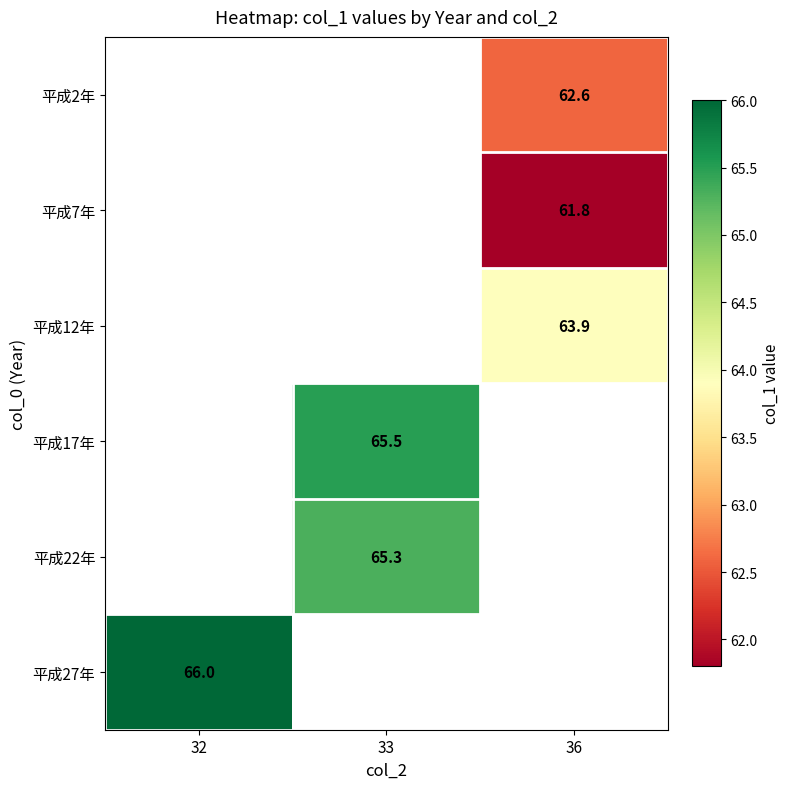

The value of 平成12年 at 36 is 63.9. True or false?

True